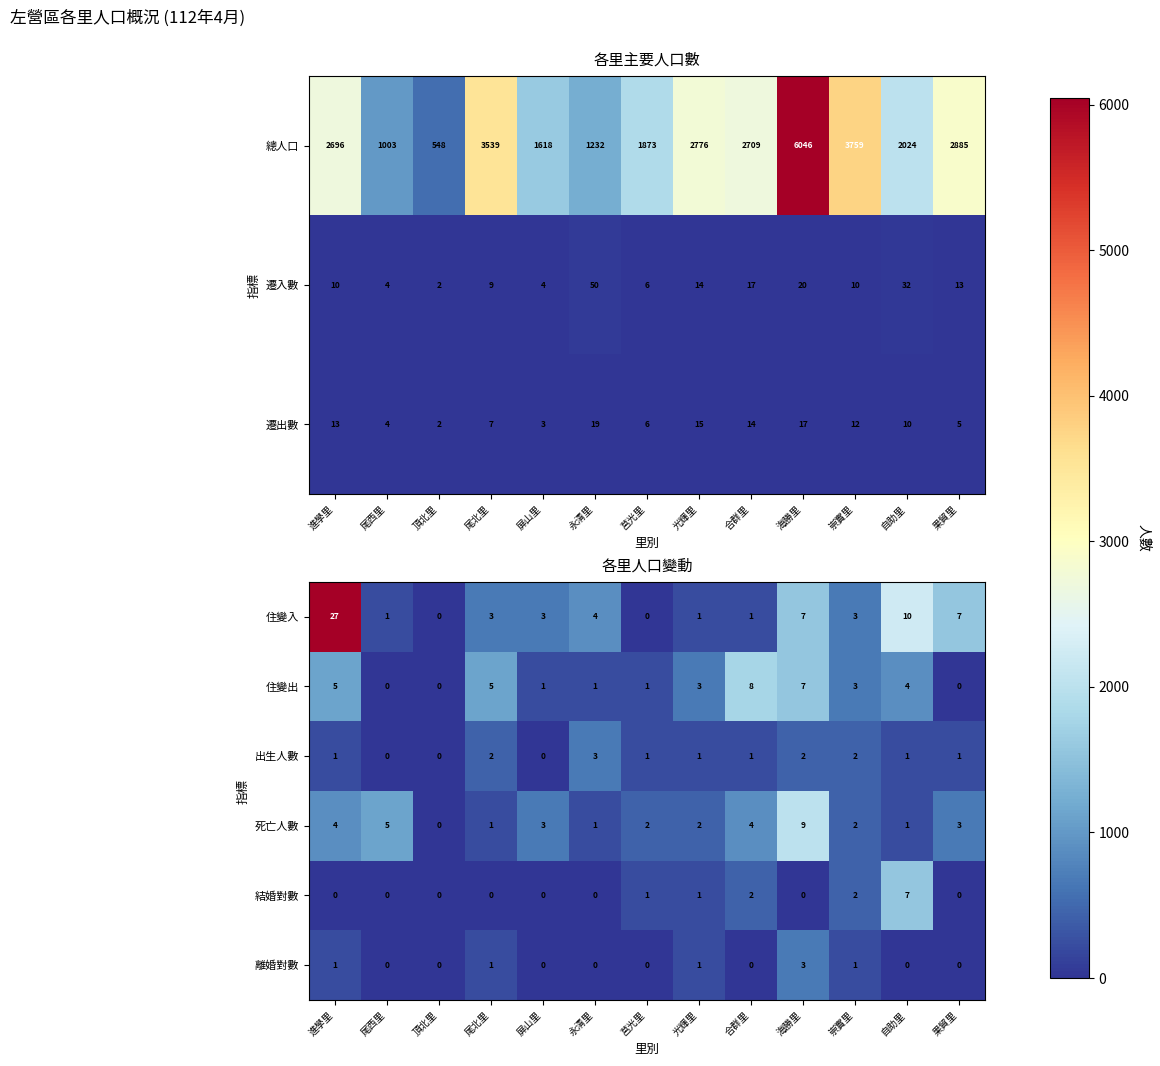

Which category has the lowest value across all series?

頂北里